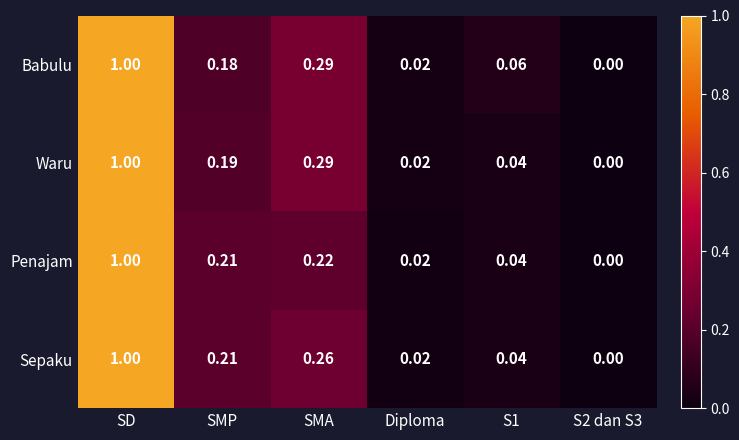

List the series in order of their overall mean, lowest first.

Penajam, Sepaku, Waru, Babulu